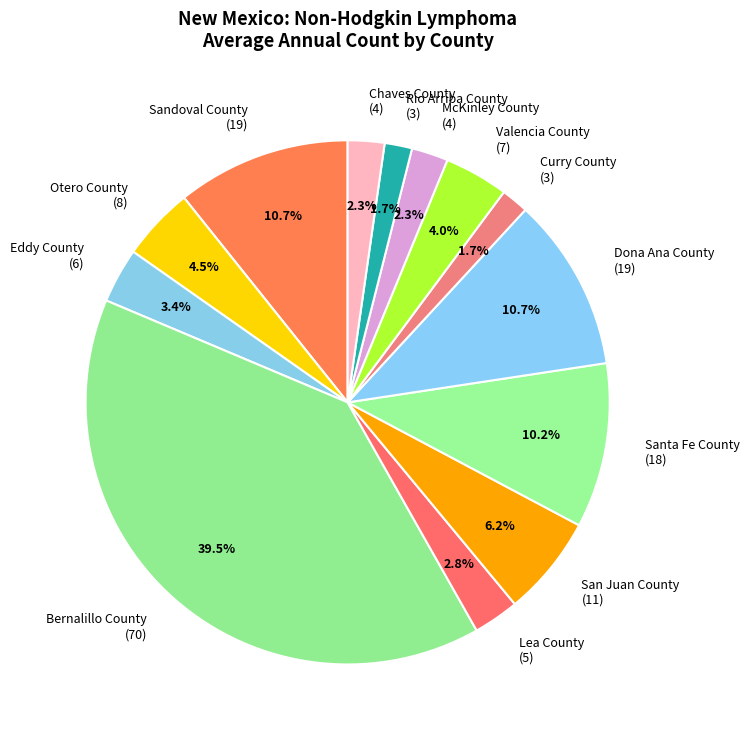

The Curry County slice represents 2% of the pie. True or false?

True